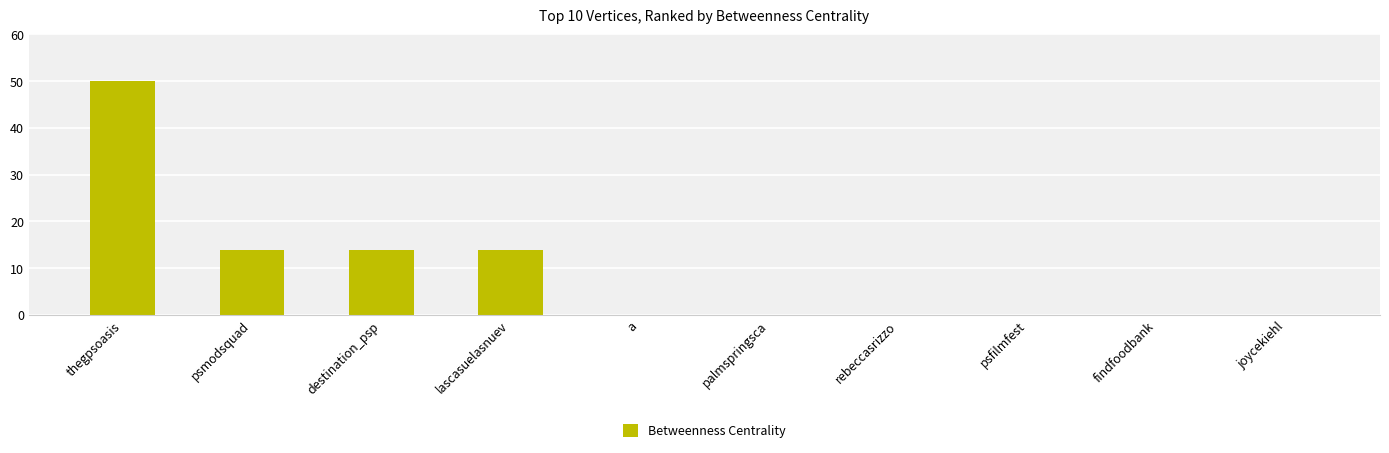

Count the number of data series in this chart.

1